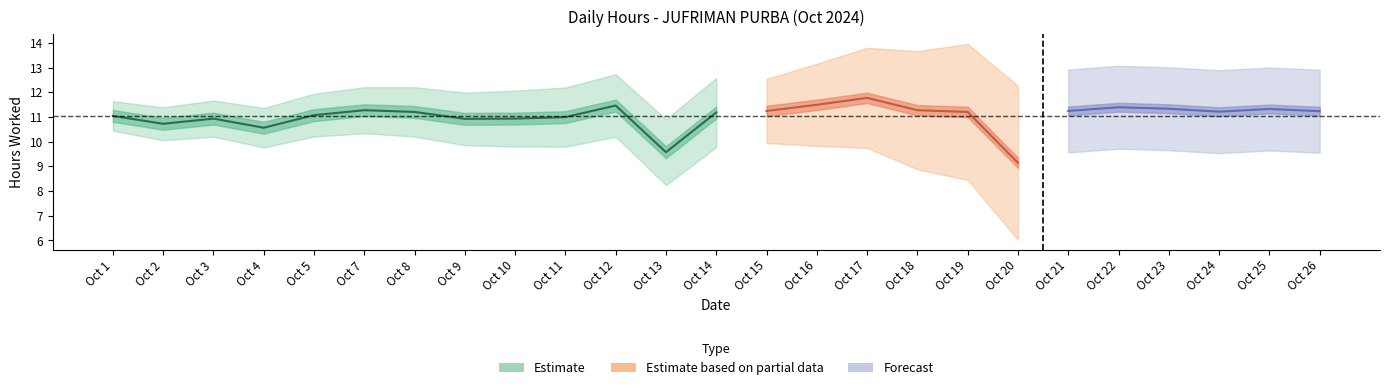

Reading left to right, extract all data points from this chart.

Low: 1=11.0	2=10.7	3=10.9	4=10.6	5=11.1	7=11.3	8=11.2	9=10.9	10=10.9	11=11.0	12=11.5	13=9.6	14=11.2	15=11.2	16=11.5	17=11.8	18=11.3	19=11.2	20=9.1	21=11.2	22=11.4	23=11.3	24=11.2	25=11.3	26=11.2
Break_Total: 1=0.0	2=0.0	3=0.0	4=0.0	5=0.0	7=0.0	8=0.0	9=0.0	10=0.0	11=0.0	12=0.0	13=0.0	14=0.0	15=0.0	16=0.0	17=0.0	18=0.0	19=0.0	20=0.0	21=0.0	22=0.0	23=0.0	24=0.0	25=0.0	26=0.0